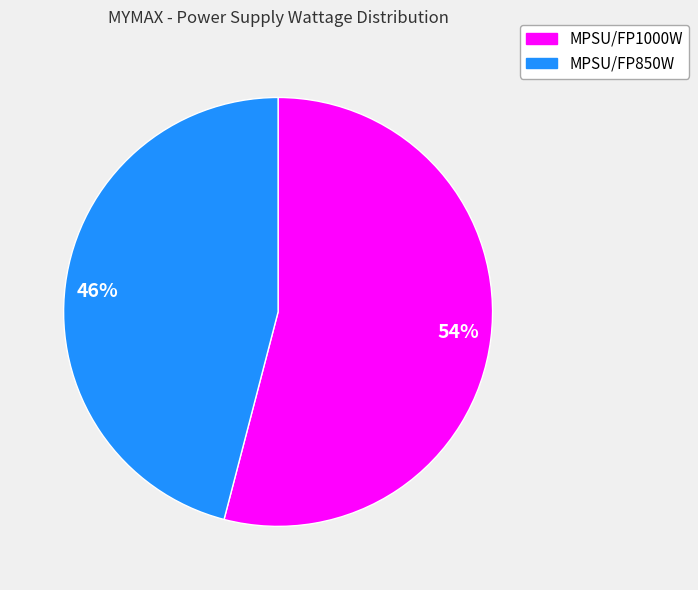

What percentage is the 54% slice, to the nearest percent?

54%